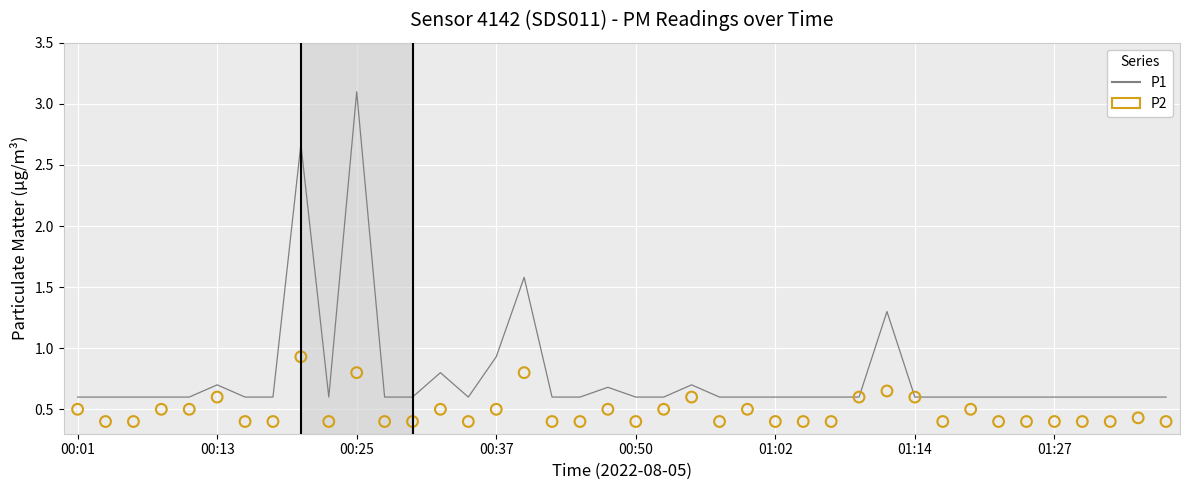

Is the value of P2 at 11 greater than the value of P1 (line) at 00:50?

No